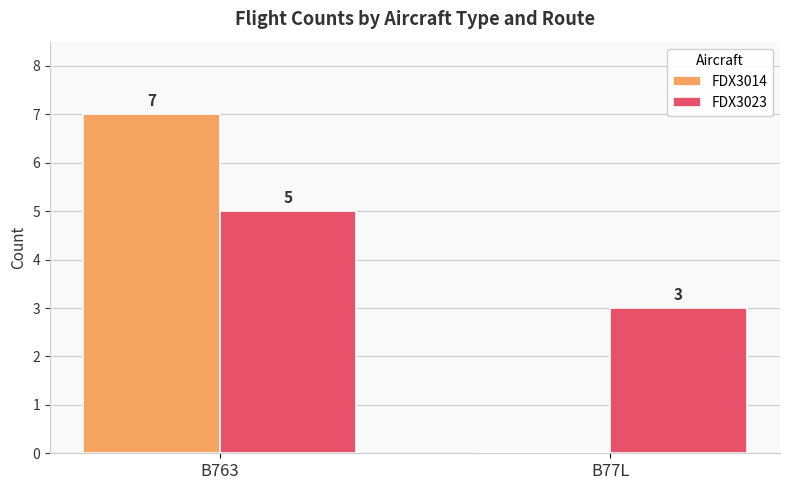

Reading left to right, what are all the values shown in this chart?

FDX3014: B763=7	B77L=0
FDX3023: B763=5	B77L=3